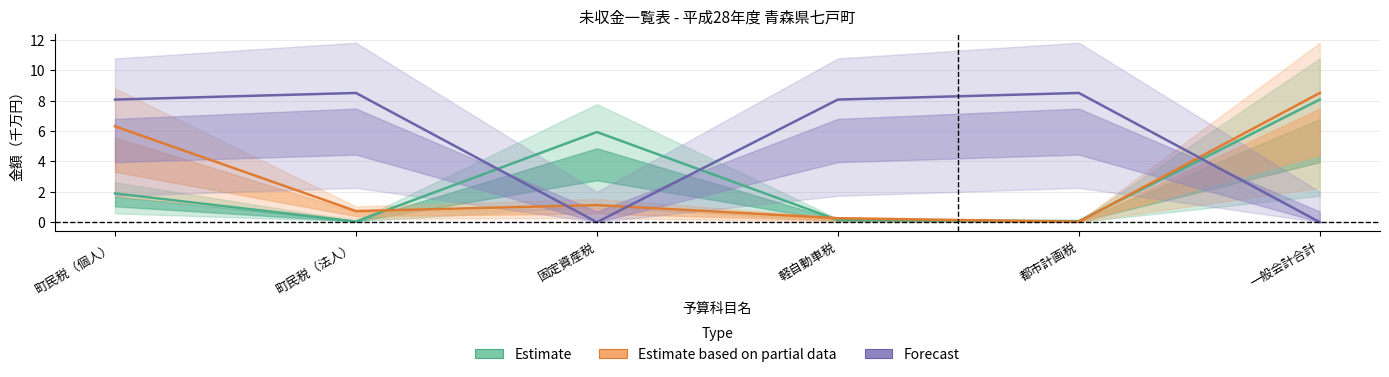

What is the label of the 6th point from the right?

町民税（個人）